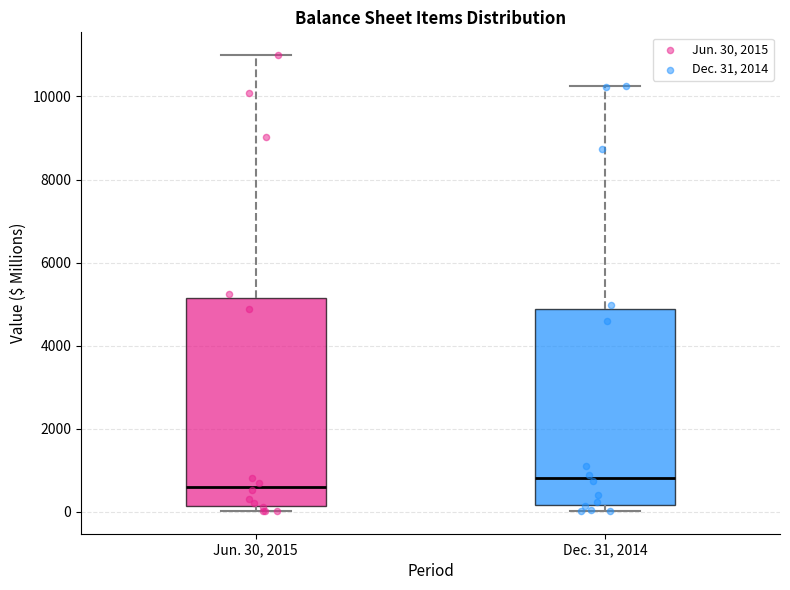

Comparing the boxes themselves (not the whiskers), which one is the tallest?

Jun. 30, 2015